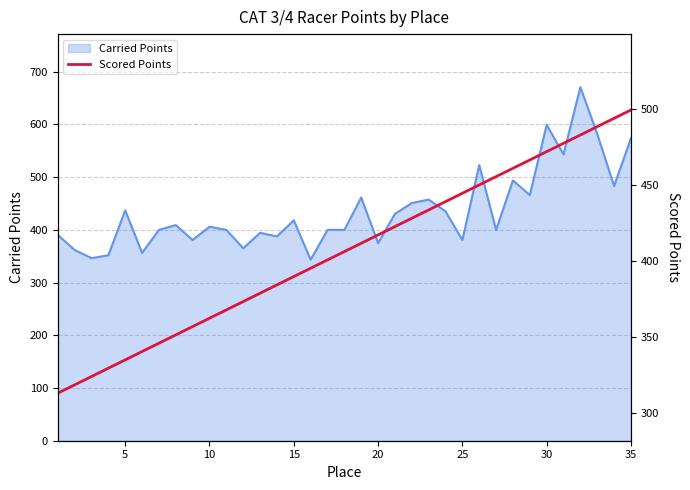

What is the average value?

406.1